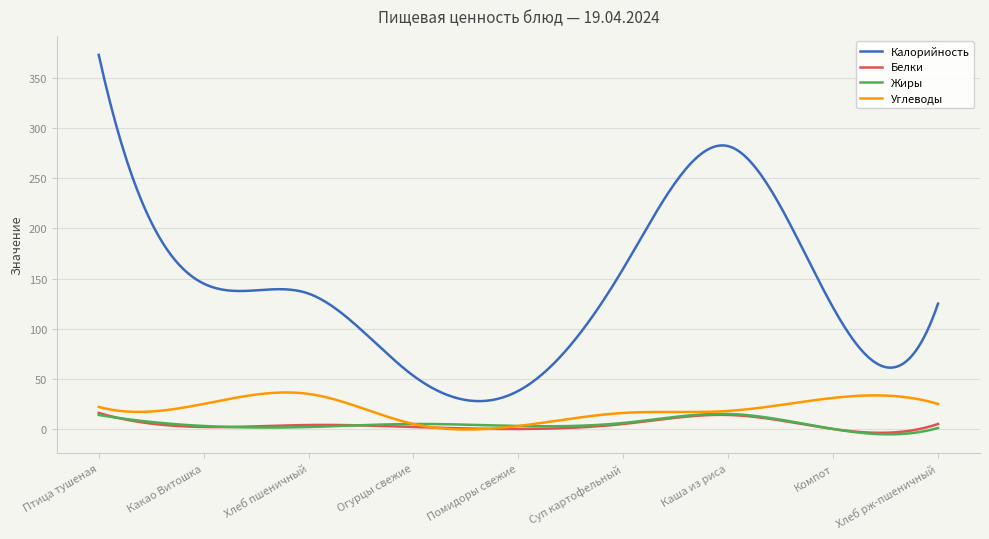

True or false: Углеводы and Жиры cross at least once.

True